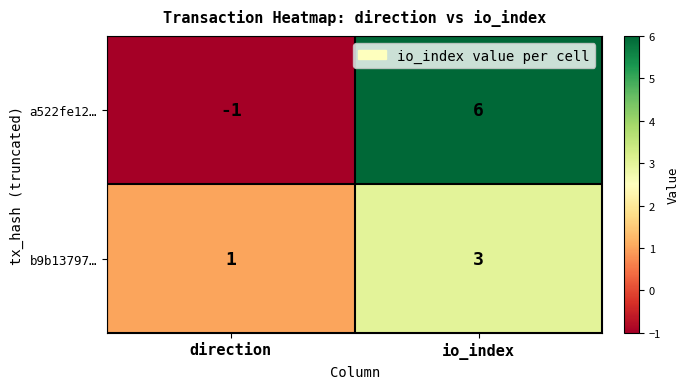

List the series in order of their overall mean, lowest first.

b9b13797…, a522fe12…